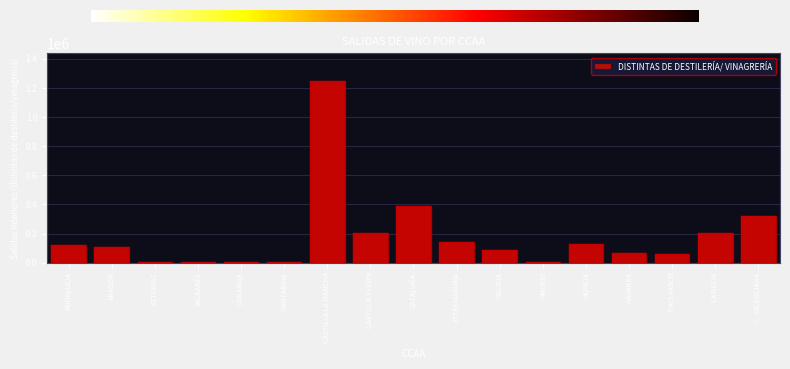

At which category does the chart reach its peak across all series?

CASTILLA LA MANCHA